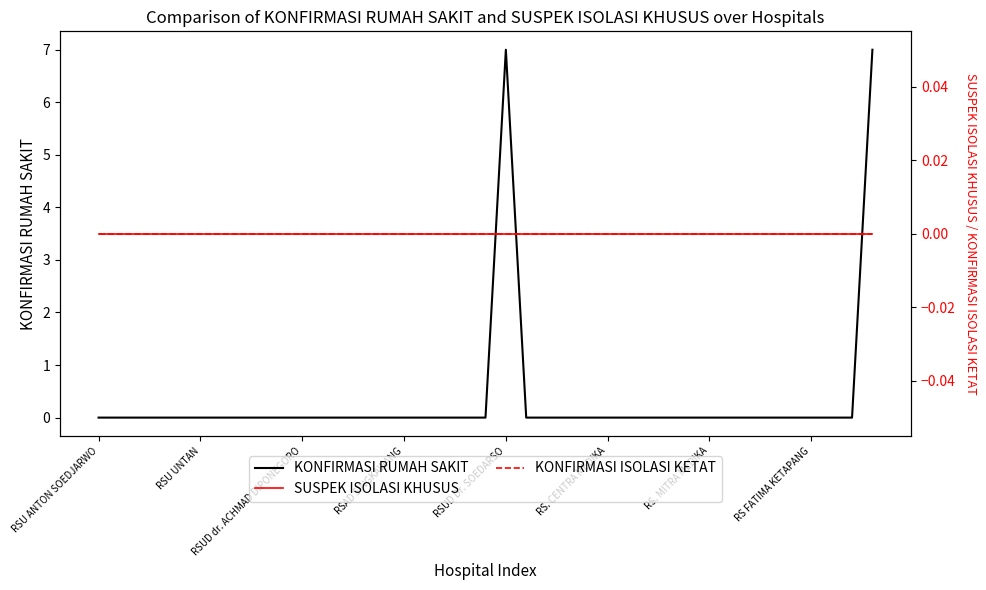

What is the highest value of the KONFIRMASI RUMAH SAKIT series?

7